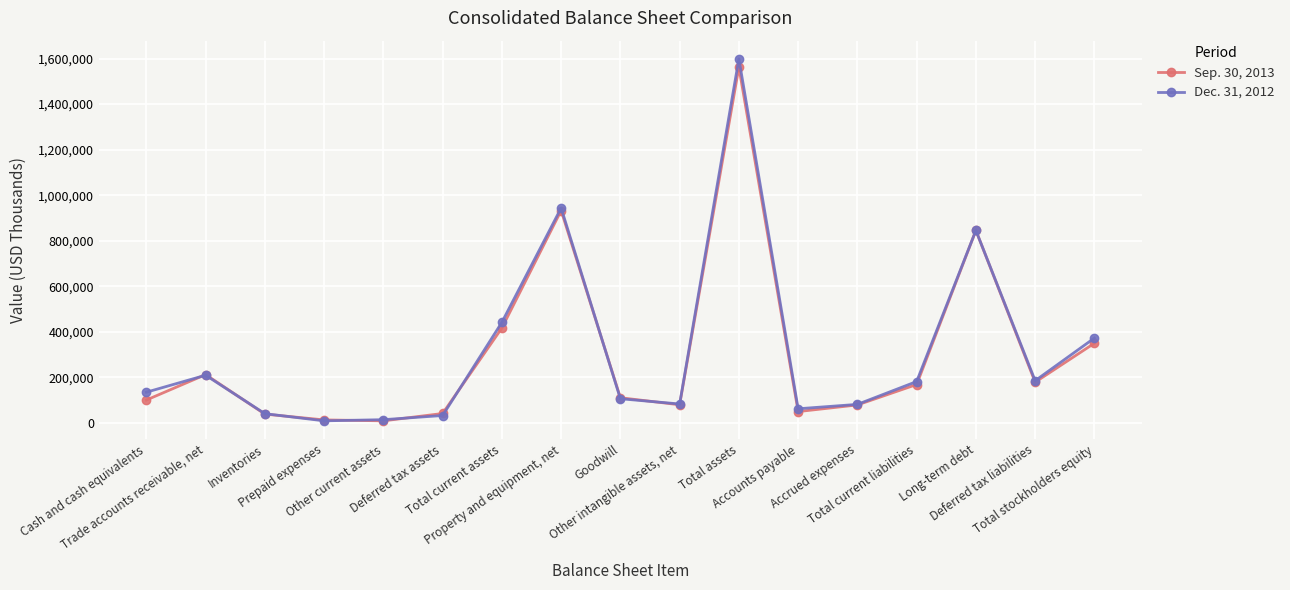

What is the difference between the Dec. 31, 2012 values at Other current assets and Goodwill?

91945